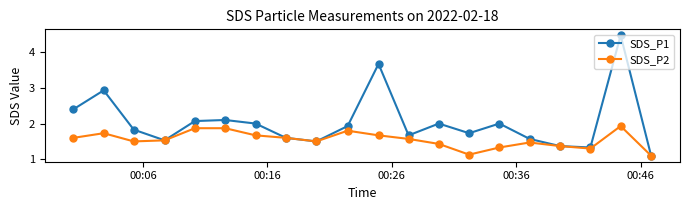

List the series in order of their overall mean, lowest first.

SDS_P2, SDS_P1